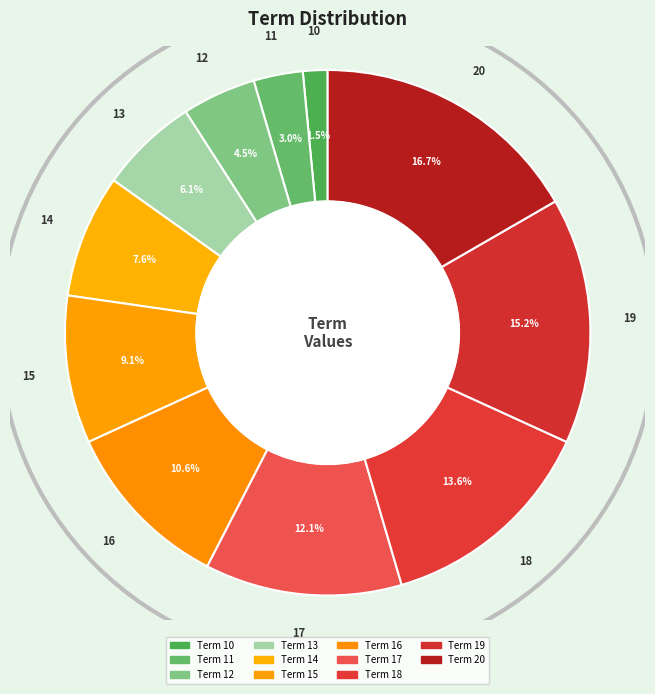

How many segments does this pie chart have?

11